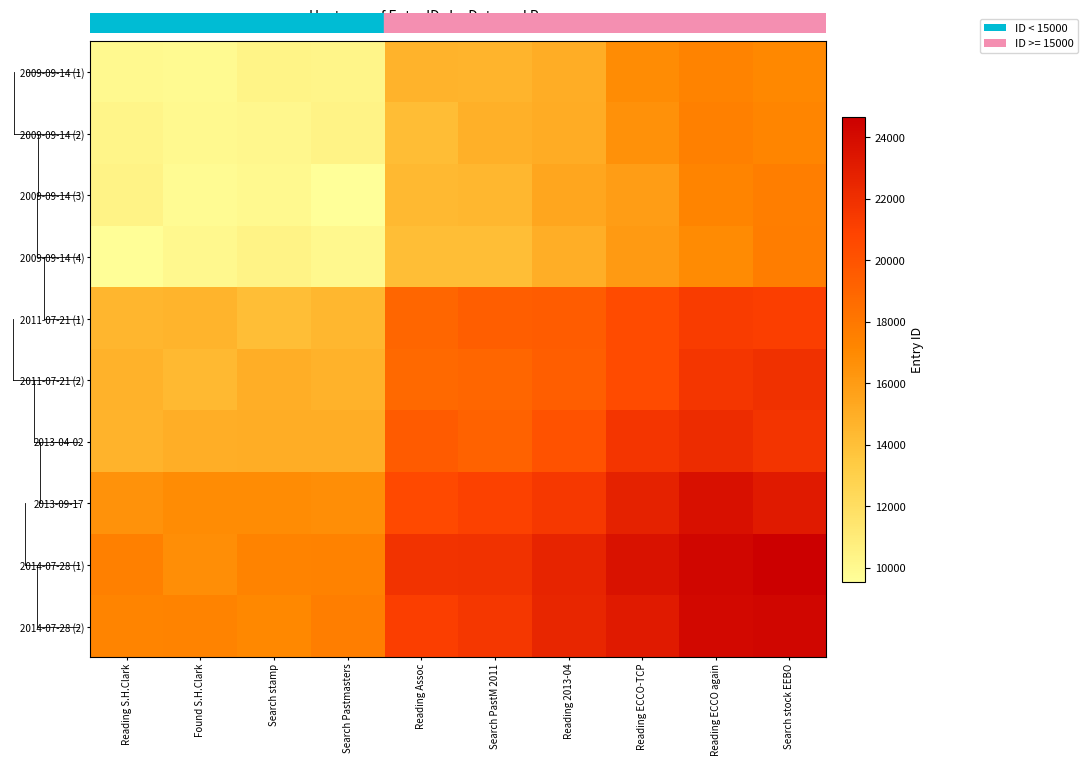

Reading right to left, extract all data points from this chart.

2009-09-14 (1): Search stock EEBO=17068.0	Reading ECCO again=17365.0	Reading ECCO-TCP=16820.5	Reading 2013-04=14981.5	Search PastM 2011=14639.0	Reading Assoc=14694.5	Search Pastmasters=10311.5	Search stamp=10326.5	Found S.H.Clark=9957.0	Reading S.H.Clark=9981.0
2009-09-14 (2): Search stock EEBO=17239.0	Reading ECCO again=17542.0	Reading ECCO-TCP=16619.5	Reading 2013-04=15077.5	Search PastM 2011=14903.0	Reading Assoc=14121.5	Search Pastmasters=10398.5	Search stamp=10104.5	Found S.H.Clark=9987.0	Reading S.H.Clark=10260.0
2009-09-14 (3): Search stock EEBO=17589.5	Reading ECCO again=17320.5	Reading ECCO-TCP=15887.0	Reading 2013-04=15407.0	Search PastM 2011=14481.5	Reading Assoc=14359.0	Search Pastmasters=9544.0	Search stamp=9998.0	Found S.H.Clark=9793.5	Reading S.H.Clark=10381.5
2009-09-14 (4): Search stock EEBO=17643.5	Reading ECCO again=16914.5	Reading ECCO-TCP=16055.0	Reading 2013-04=14939.0	Search PastM 2011=14091.5	Reading Assoc=14050.0	Search Pastmasters=10020.0	Search stamp=10387.0	Found S.H.Clark=10051.5	Reading S.H.Clark=9605.5
2011-07-21 (1): Search stock EEBO=21176.5	Reading ECCO again=21263.5	Reading ECCO-TCP=20461.0	Reading 2013-04=19526.0	Search PastM 2011=19380.5	Reading Assoc=18956.0	Search Pastmasters=14493.0	Search stamp=14066.0	Found S.H.Clark=14635.5	Reading S.H.Clark=14529.5
2011-07-21 (2): Search stock EEBO=21923.0	Reading ECCO again=21644.0	Reading ECCO-TCP=20429.5	Reading 2013-04=19391.5	Search PastM 2011=18957.0	Reading Assoc=18766.5	Search Pastmasters=14744.5	Search stamp=14941.5	Found S.H.Clark=14356.0	Reading S.H.Clark=14750.0
2013-04-02: Search stock EEBO=21755.5	Reading ECCO again=22187.5	Reading ECCO-TCP=21714.0	Reading 2013-04=20092.0	Search PastM 2011=19198.5	Reading Assoc=19534.0	Search Pastmasters=15011.0	Search stamp=14992.0	Found S.H.Clark=14961.5	Reading S.H.Clark=14710.5
2013-09-17: Search stock EEBO=23149.5	Reading ECCO again=23773.5	Reading ECCO-TCP=22772.0	Reading 2013-04=21497.0	Search PastM 2011=21027.5	Reading Assoc=20562.0	Search Pastmasters=16714.0	Search stamp=16837.0	Found S.H.Clark=16831.5	Reading S.H.Clark=16522.5
2014-07-28 (1): Search stock EEBO=24670.0	Reading ECCO again=24311.0	Reading ECCO-TCP=23656.5	Reading 2013-04=22658.5	Search PastM 2011=21846.0	Reading Assoc=21787.5	Search Pastmasters=17411.5	Search stamp=17370.5	Found S.H.Clark=16706.0	Reading S.H.Clark=17553.0
2014-07-28 (2): Search stock EEBO=24313.0	Reading ECCO again=24146.0	Reading ECCO-TCP=23179.5	Reading 2013-04=22529.5	Search PastM 2011=21584.0	Reading Assoc=21178.5	Search Pastmasters=17621.5	Search stamp=17104.5	Found S.H.Clark=17385.0	Reading S.H.Clark=17302.0